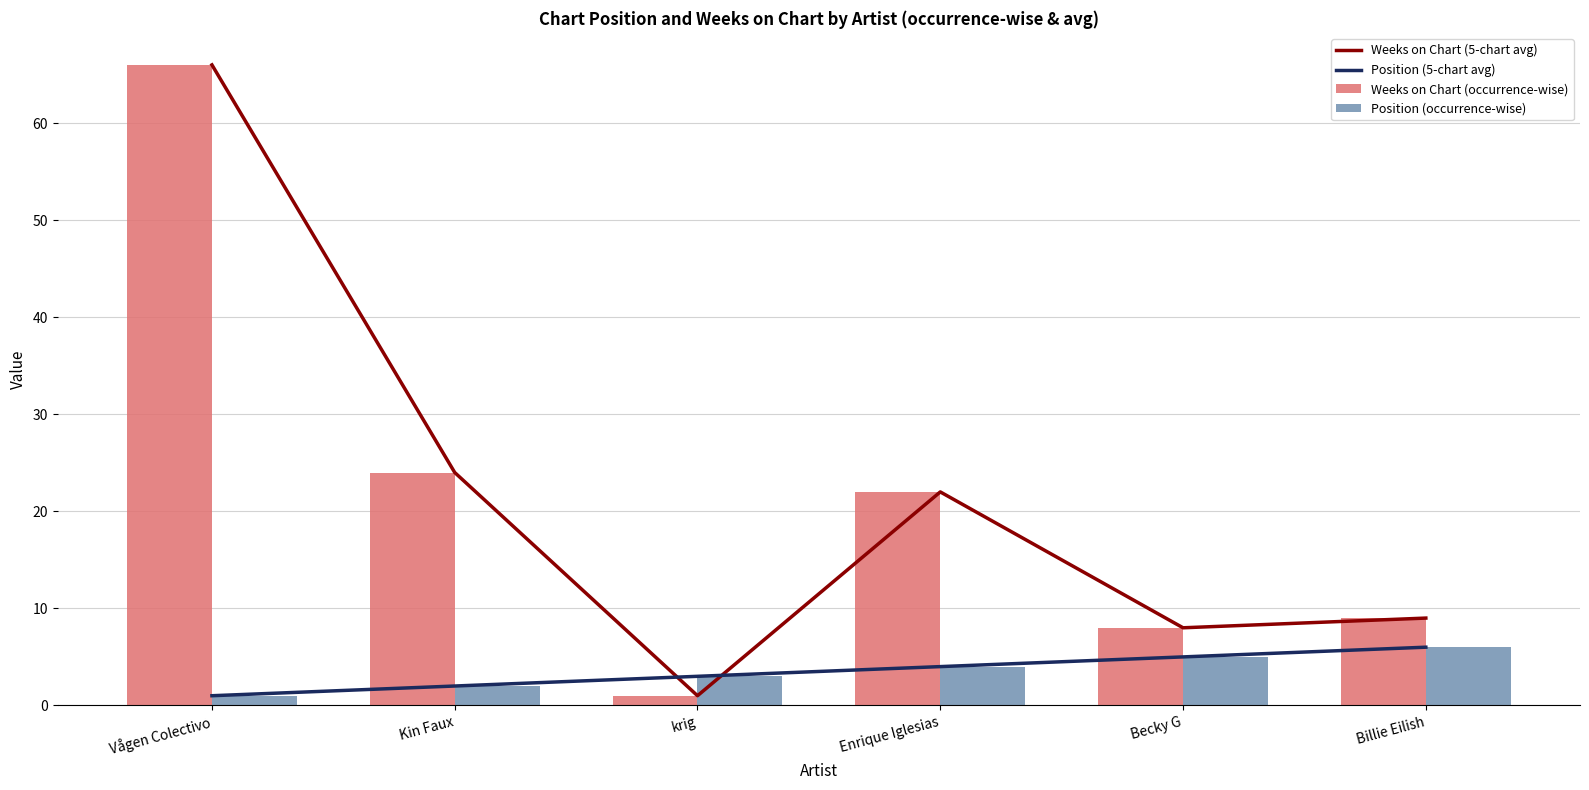

How many Position (5-chart avg) values are between 2 and 5?

4